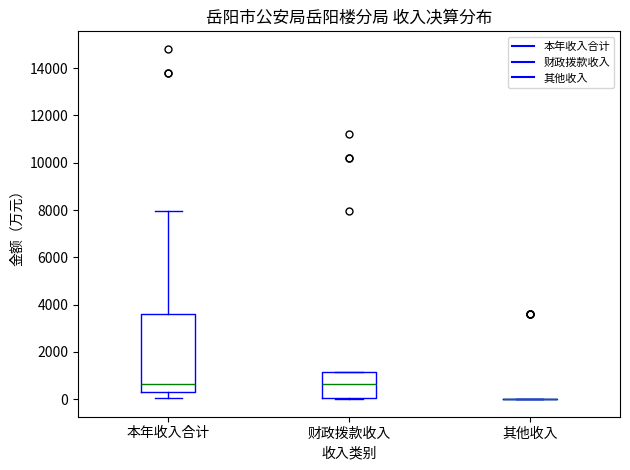

Comparing the boxes themselves (not the whiskers), which one is the tallest?

本年收入合计